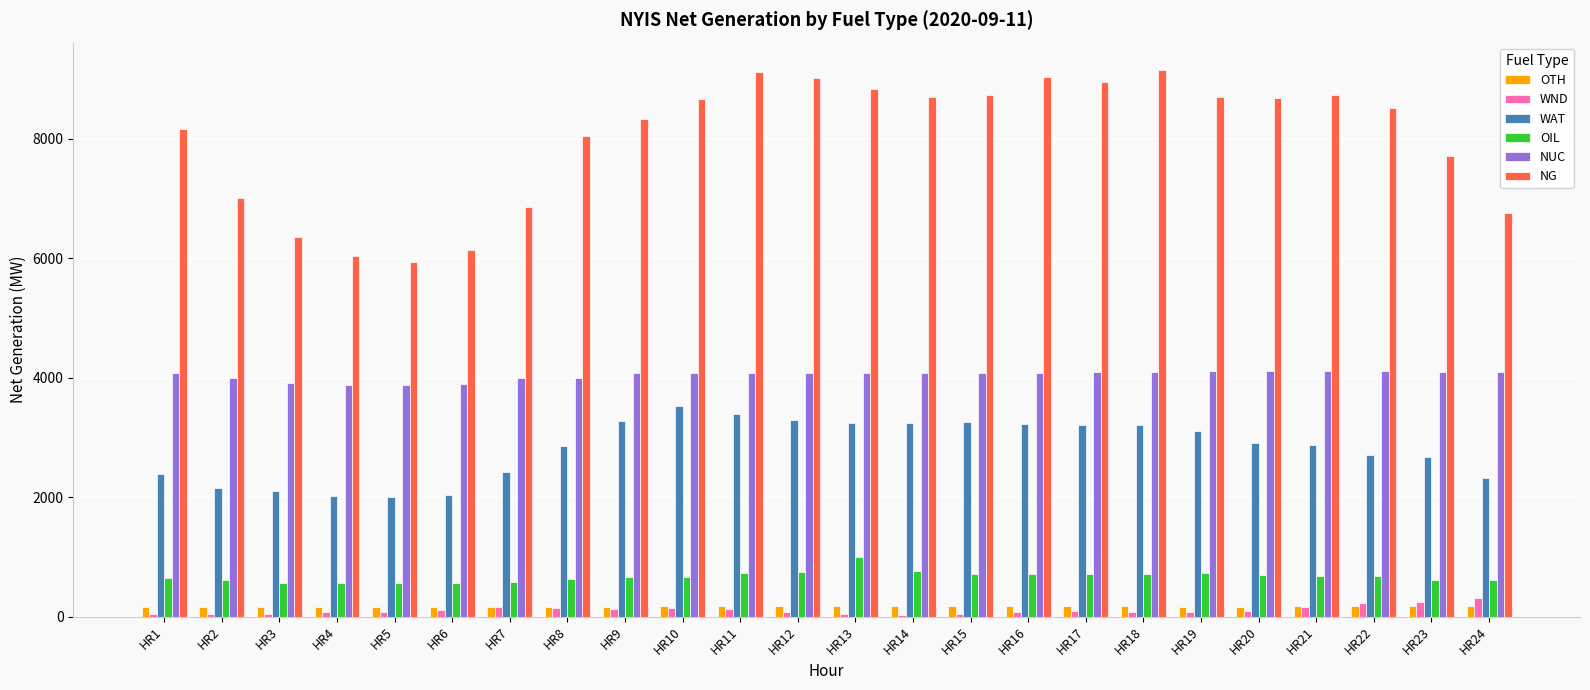

Rank the series by their maximum value, from lowest to highest.

OTH, WND, OIL, WAT, NUC, NG